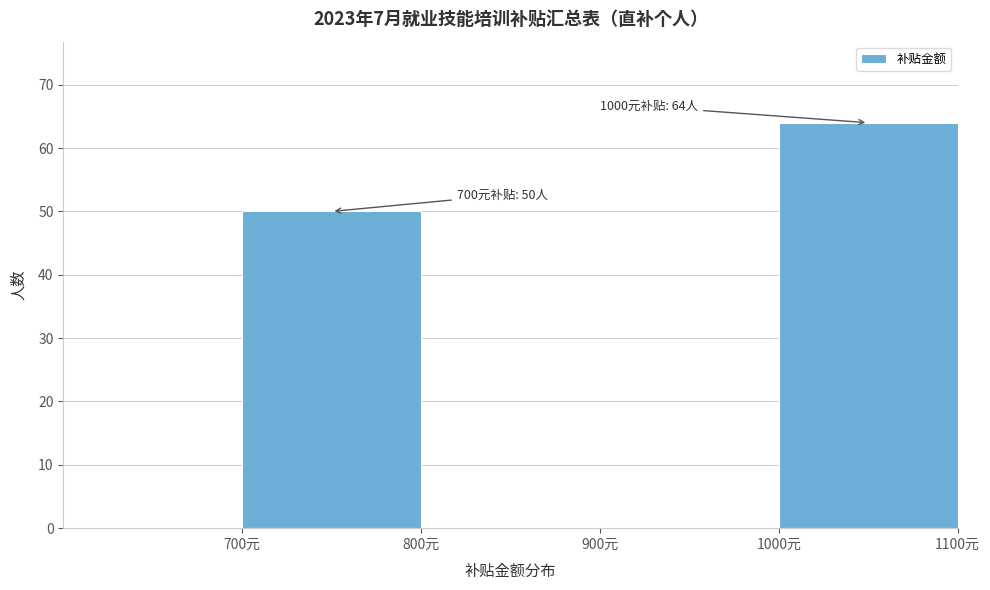

Over which range of the x-axis is the bar tallest?

1000 to 1100